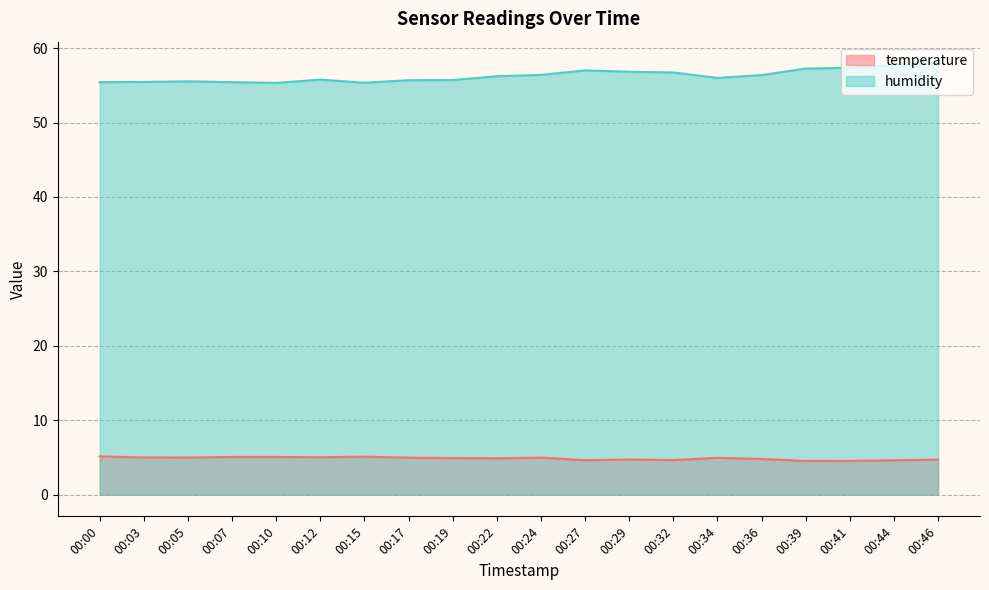

At which category does the chart reach its peak across all series?

00:46